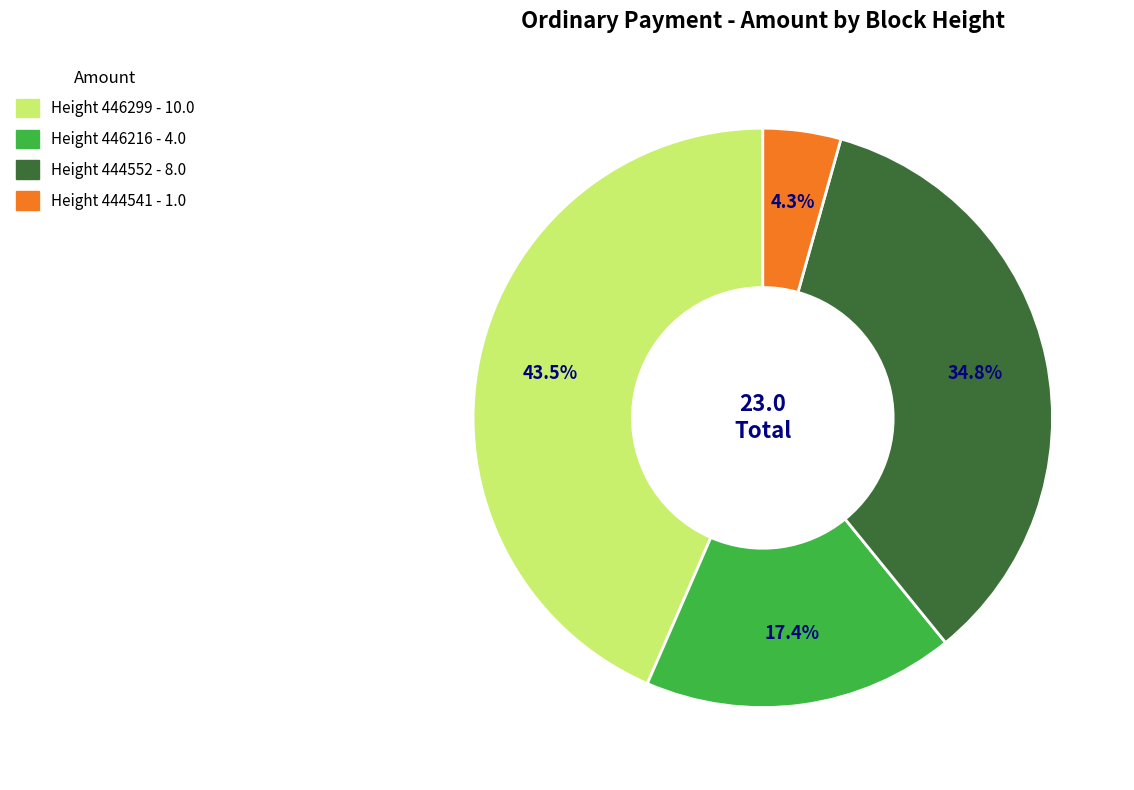

Does any single category account for the majority?

No